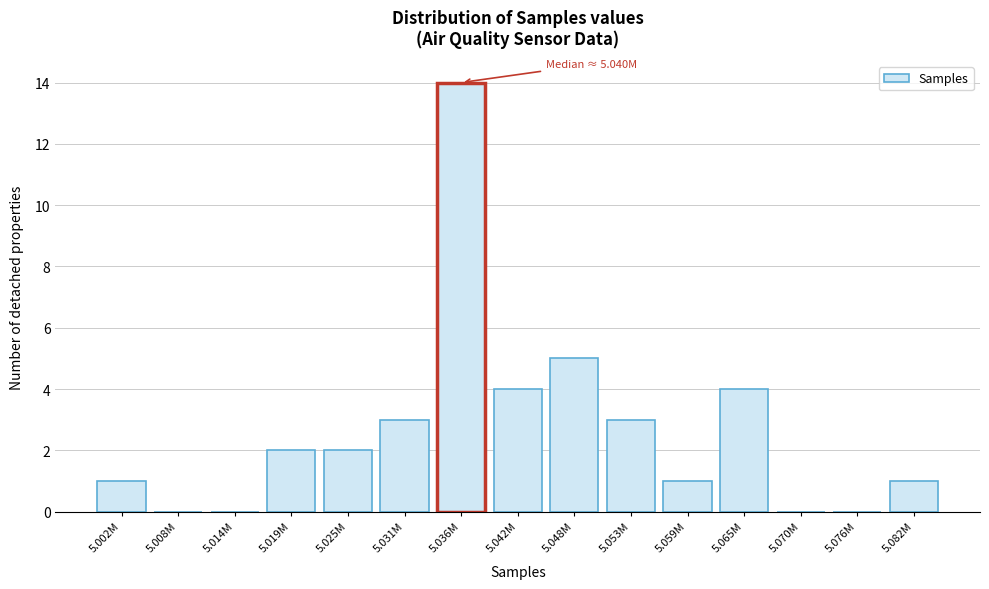

Reading left to right, transcribe all the data shown in this chart.

5.002M=1	5.008M=0	5.014M=0	5.019M=2	5.025M=2	5.031M=3	5.036M=14	5.042M=4	5.048M=5	5.053M=3	5.059M=1	5.065M=4	5.070M=0	5.076M=0	5.082M=1